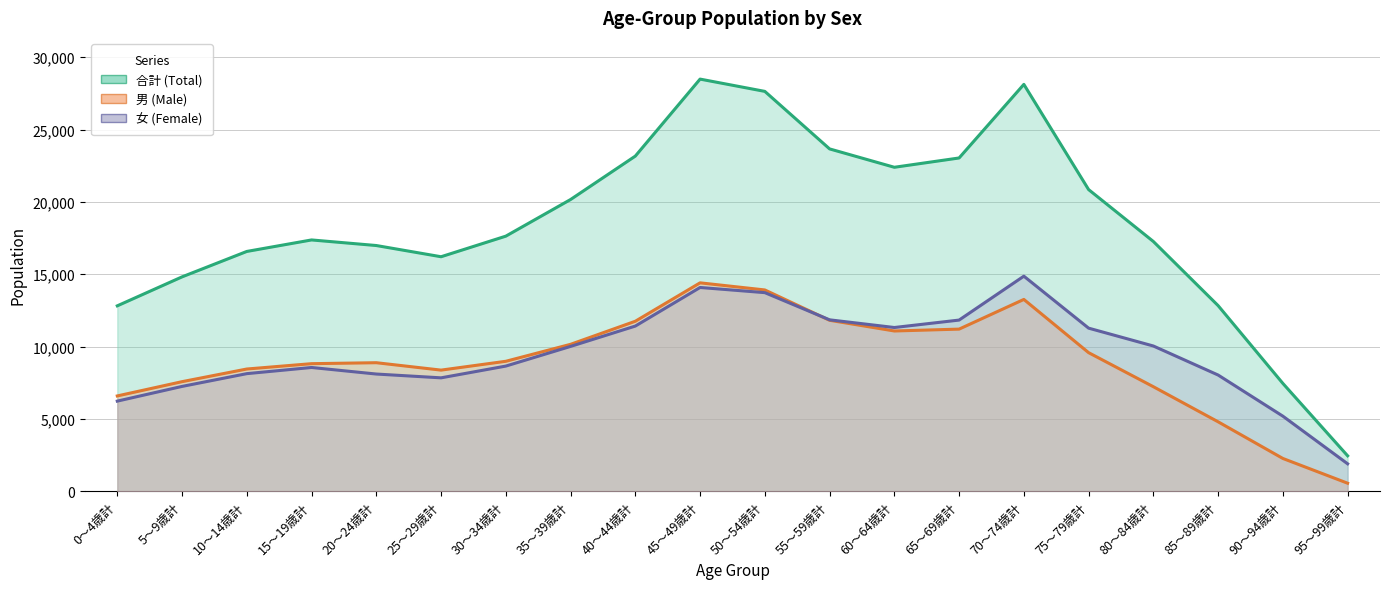

In 合計 (Total), how many points are lower than both neighbors (excluding endpoints)?

2